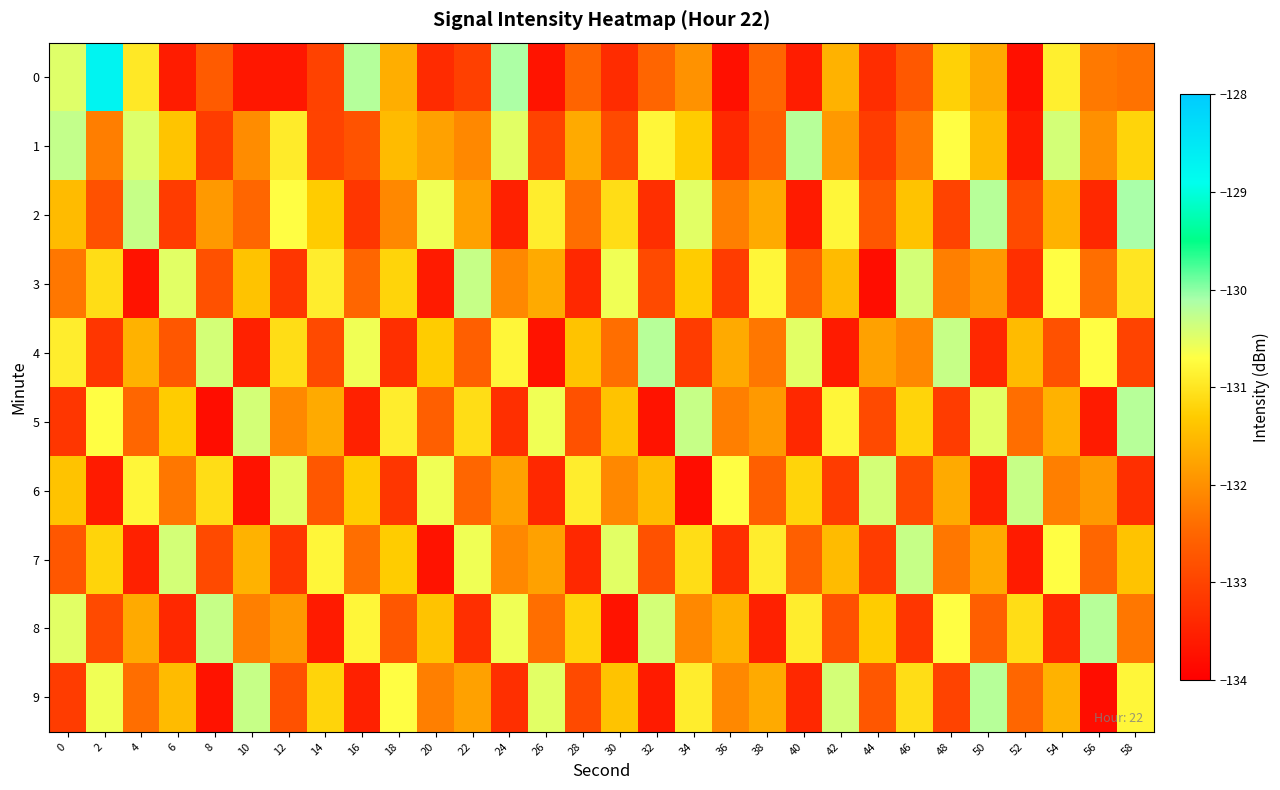

Reading left to right, list all the values displayed in this chart.

0: 0=-130.5	2=-128.7	4=-131.0	6=-133.6	8=-132.6	10=-133.7	12=-133.7	14=-133.0	16=-130.2	18=-131.6	20=-133.4	22=-133.0	24=-130.1	26=-133.7	28=-132.5	30=-133.3	32=-132.5	34=-132.0	36=-133.7	38=-132.5	40=-133.6	42=-131.6	44=-133.3	46=-132.7	48=-131.2	50=-131.7	52=-133.8	54=-130.9	56=-132.3	58=-132.3
1: 0=-130.3	2=-132.2	4=-130.5	6=-131.4	8=-133.1	10=-132.0	12=-130.9	14=-133.0	16=-132.8	18=-131.5	20=-131.8	22=-132.1	24=-130.5	26=-133.0	28=-131.7	30=-132.9	32=-130.8	34=-131.3	36=-133.4	38=-132.6	40=-130.2	42=-131.9	44=-133.1	46=-132.3	48=-130.7	50=-131.5	52=-133.6	54=-130.4	56=-132.0	58=-131.2
2: 0=-131.5	2=-132.8	4=-130.3	6=-133.1	8=-131.9	10=-132.5	12=-130.7	14=-131.3	16=-133.2	18=-132.1	20=-130.6	22=-131.8	24=-133.5	26=-130.9	28=-132.4	30=-131.1	32=-133.3	34=-130.5	36=-132.2	38=-131.7	40=-133.6	42=-130.8	44=-132.7	46=-131.4	48=-133.0	50=-130.2	52=-132.9	54=-131.6	56=-133.4	58=-130.1
3: 0=-132.3	2=-131.1	4=-133.7	6=-130.5	8=-132.8	10=-131.4	12=-133.2	14=-130.9	16=-132.5	18=-131.2	20=-133.6	22=-130.3	24=-132.1	26=-131.7	28=-133.4	30=-130.6	32=-132.9	34=-131.3	36=-133.1	38=-130.8	40=-132.6	42=-131.5	44=-133.8	46=-130.4	48=-132.2	50=-131.9	52=-133.3	54=-130.7	56=-132.4	58=-131.0
4: 0=-130.9	2=-133.2	4=-131.6	6=-132.7	8=-130.4	10=-133.5	12=-131.1	14=-132.9	16=-130.6	18=-133.3	20=-131.3	22=-132.6	24=-130.8	26=-133.7	28=-131.4	30=-132.4	32=-130.2	34=-133.1	36=-131.7	38=-132.3	40=-130.5	42=-133.6	44=-131.8	46=-132.1	48=-130.3	50=-133.4	52=-131.5	54=-132.8	56=-130.7	58=-133.0
5: 0=-133.2	2=-130.7	4=-132.5	6=-131.3	8=-133.8	10=-130.4	12=-132.1	14=-131.7	16=-133.5	18=-130.9	20=-132.6	22=-131.1	24=-133.3	26=-130.6	28=-132.8	30=-131.4	32=-133.7	34=-130.3	36=-132.2	38=-131.9	40=-133.4	42=-130.8	44=-132.9	46=-131.2	48=-133.1	50=-130.5	52=-132.4	54=-131.6	56=-133.6	58=-130.2
6: 0=-131.4	2=-133.6	4=-130.8	6=-132.3	8=-131.1	10=-133.7	12=-130.5	14=-132.7	16=-131.3	18=-133.2	20=-130.6	22=-132.5	24=-131.8	26=-133.4	28=-130.9	30=-132.1	32=-131.5	34=-133.8	36=-130.7	38=-132.6	40=-131.2	42=-133.1	44=-130.4	46=-132.9	48=-131.7	50=-133.5	52=-130.3	54=-132.2	56=-131.9	58=-133.3
7: 0=-132.7	2=-131.2	4=-133.5	6=-130.4	8=-132.9	10=-131.6	12=-133.2	14=-130.8	16=-132.4	18=-131.3	20=-133.7	22=-130.6	24=-132.1	26=-131.8	28=-133.4	30=-130.5	32=-132.8	34=-131.1	36=-133.3	38=-130.9	40=-132.6	42=-131.5	44=-133.1	46=-130.3	48=-132.3	50=-131.7	52=-133.6	54=-130.7	56=-132.5	58=-131.4
8: 0=-130.5	2=-132.9	4=-131.7	6=-133.4	8=-130.3	10=-132.2	12=-131.9	14=-133.6	16=-130.8	18=-132.7	20=-131.4	22=-133.3	24=-130.6	26=-132.4	28=-131.2	30=-133.7	32=-130.4	34=-132.1	36=-131.6	38=-133.5	40=-130.9	42=-132.8	44=-131.3	46=-133.2	48=-130.7	50=-132.6	52=-131.1	54=-133.4	56=-130.2	58=-132.3
9: 0=-133.1	2=-130.6	4=-132.4	6=-131.5	8=-133.7	10=-130.3	12=-132.8	14=-131.2	16=-133.5	18=-130.7	20=-132.2	22=-131.8	24=-133.3	26=-130.5	28=-132.9	30=-131.4	32=-133.6	34=-130.9	36=-132.1	38=-131.7	40=-133.4	42=-130.4	44=-132.7	46=-131.1	48=-133.0	50=-130.2	52=-132.5	54=-131.6	56=-133.8	58=-130.8